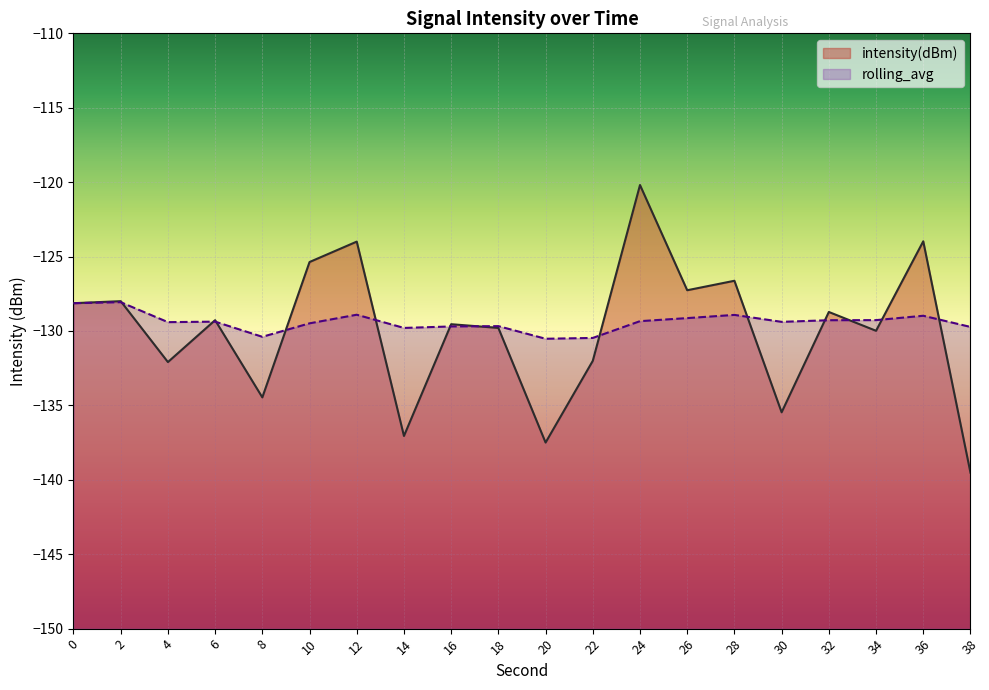

The intensity(dBm) series shows -132.0 at 22. True or false?

True